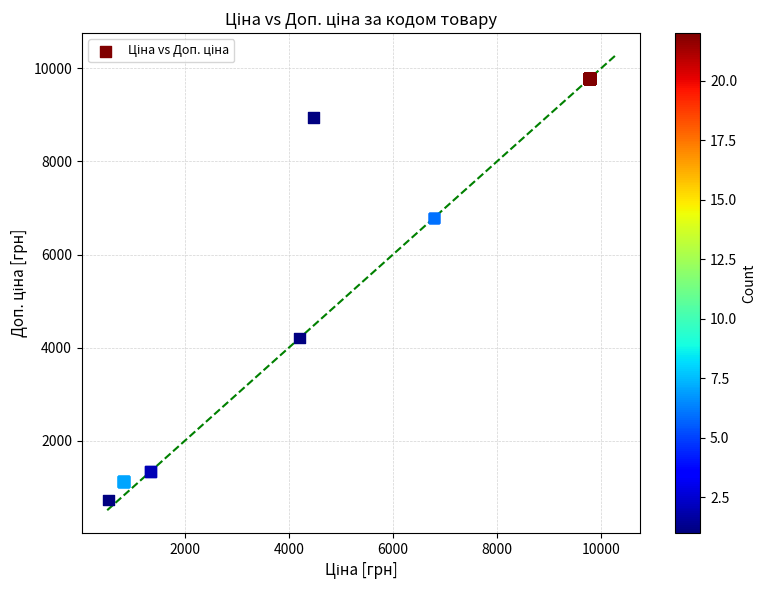

What Y value in the scatter plot is closest to 5253?

4210.0